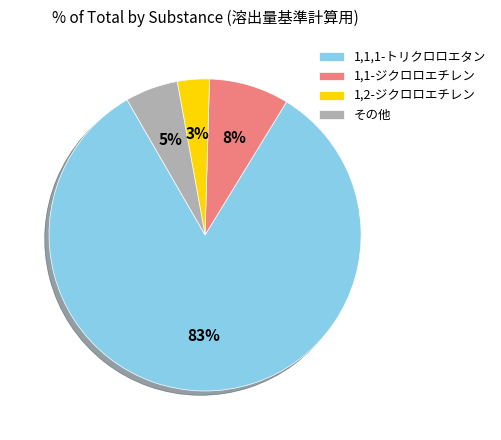

To the nearest percent, what is the average slice percentage?

25%